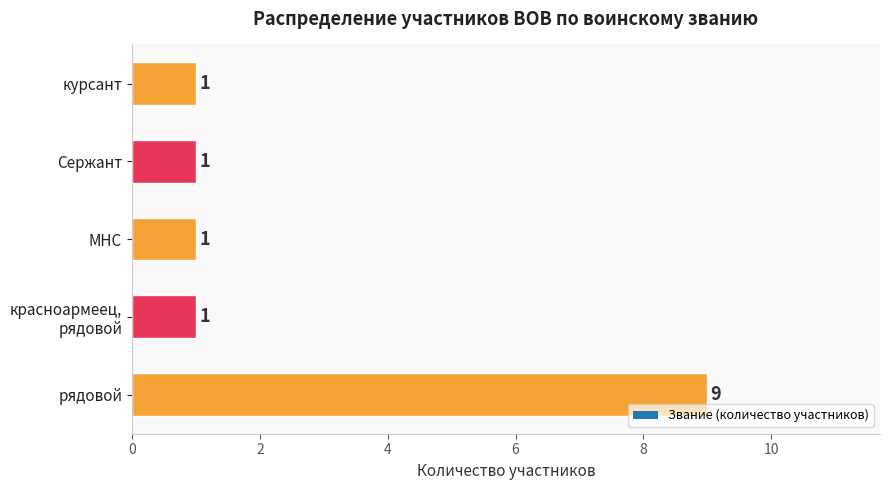

How many values are between 1 and 2?

4